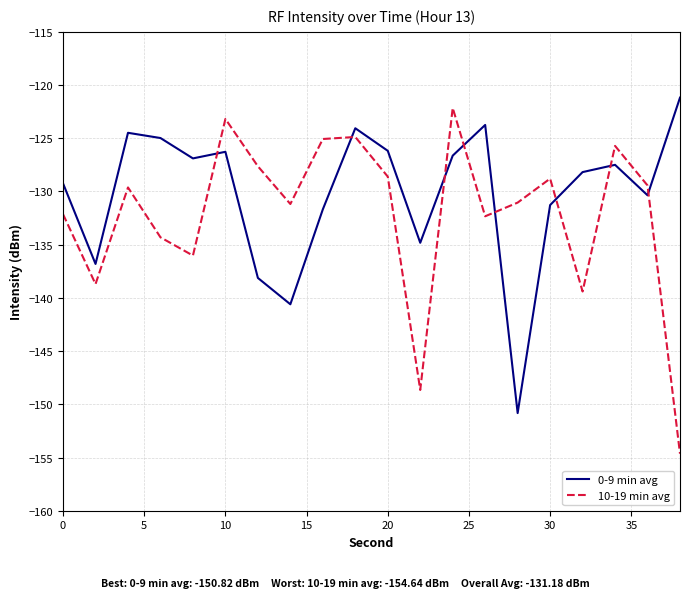

How many series are shown in this chart?

2